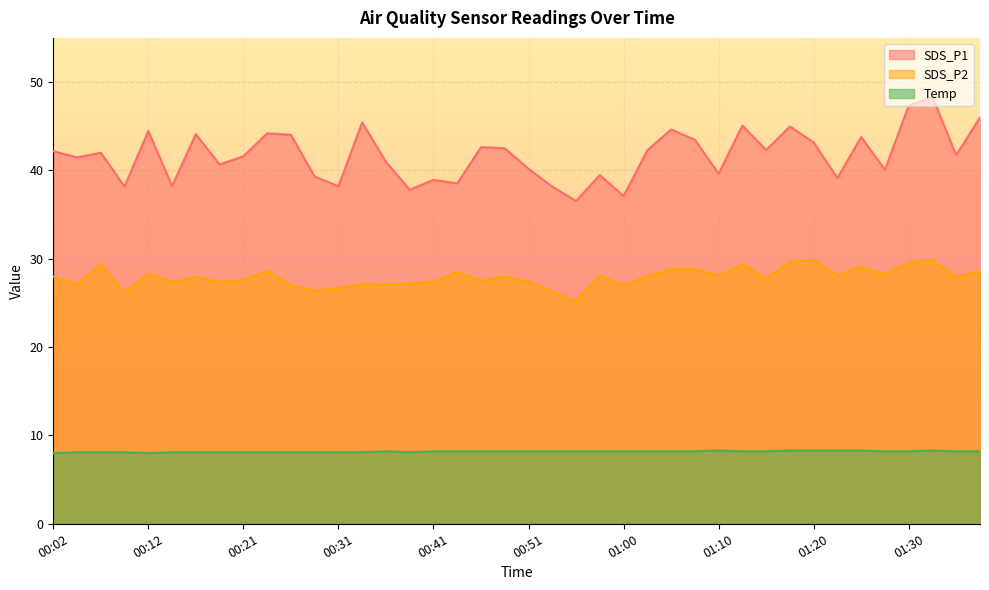

Which series has the largest total across all categories?

SDS_P1